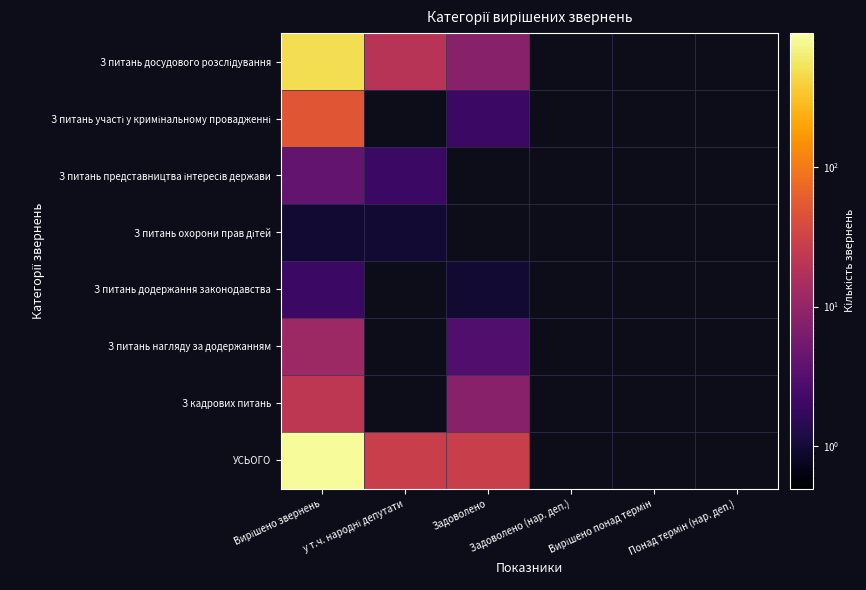

How many values in З кадрових питань are above zero?

2